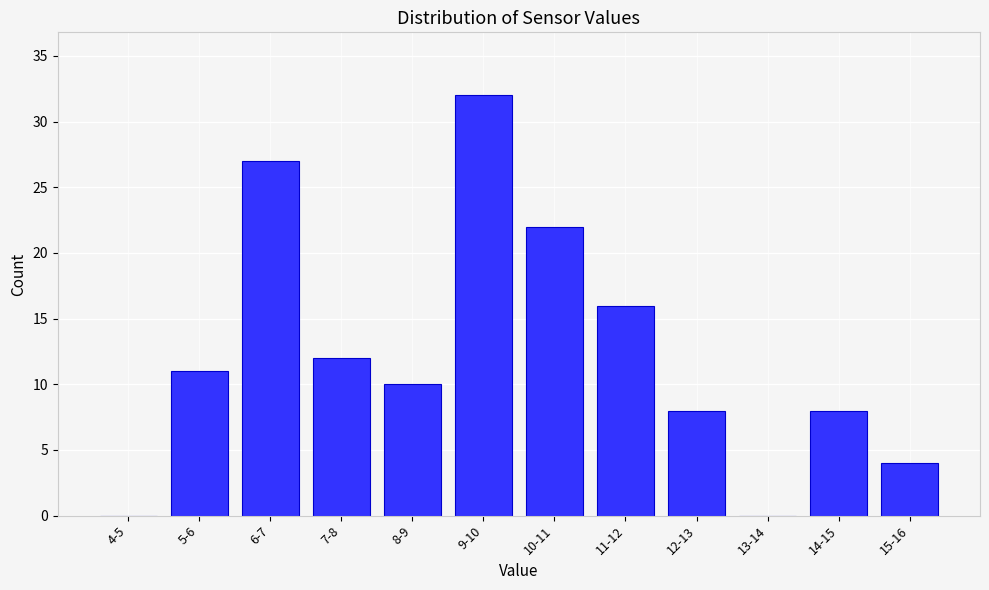

Reading left to right, transcribe all the data shown in this chart.

4-5=0	5-6=11	6-7=27	7-8=12	8-9=10	9-10=32	10-11=22	11-12=16	12-13=8	13-14=0	14-15=8	15-16=4